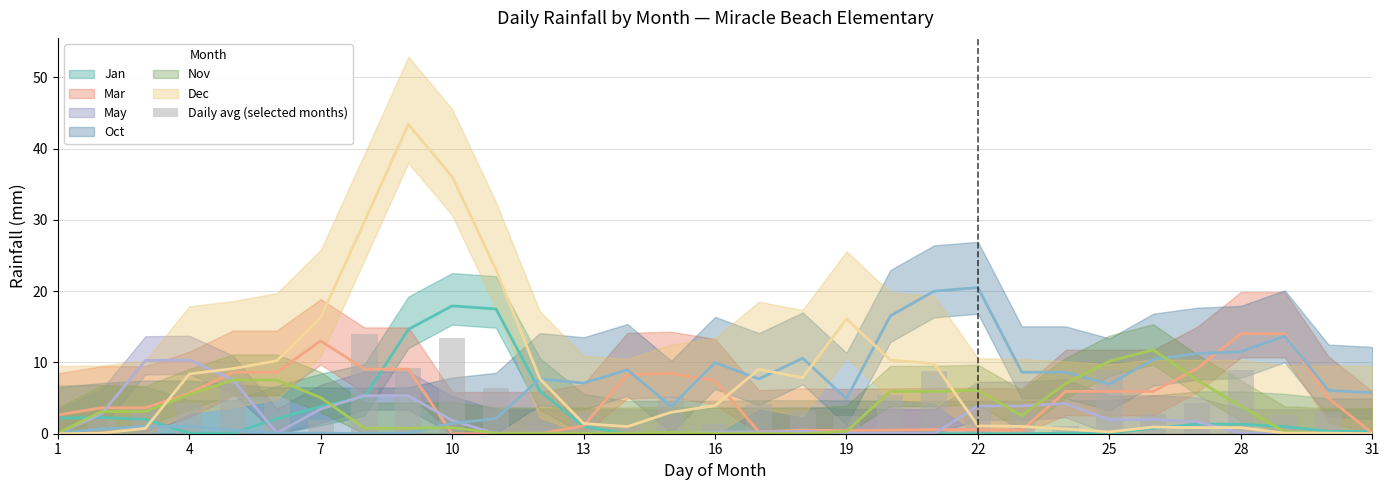

How many bars are there in total?

31